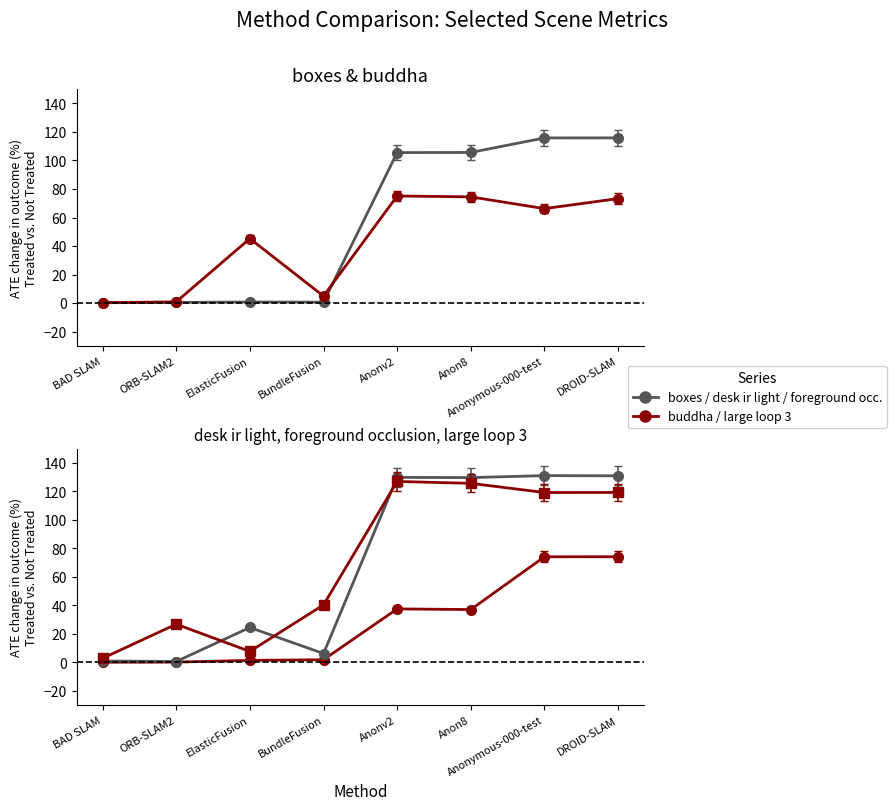

How many values in the large loop 3 series are below 119?

4